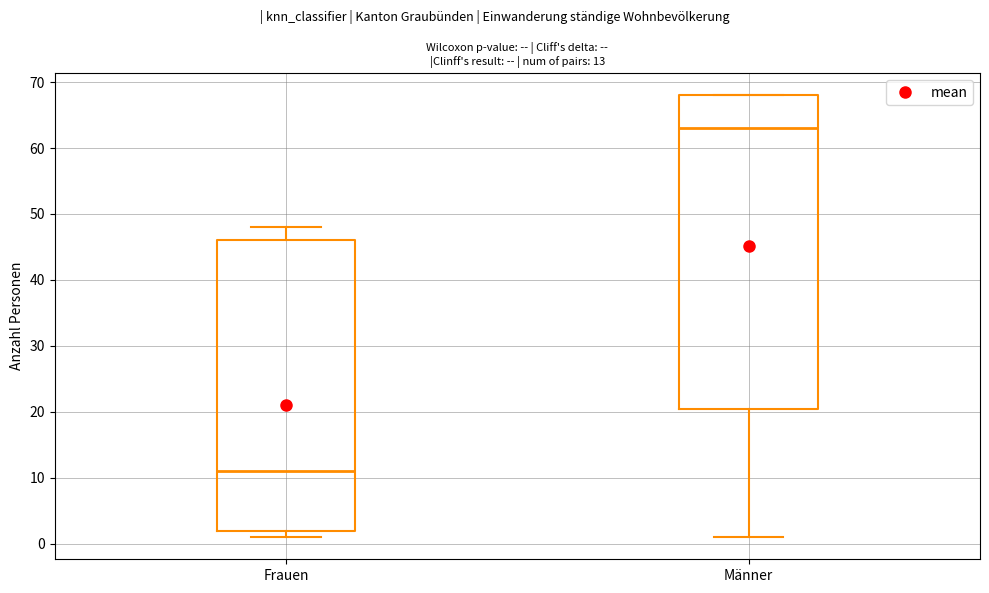

Which box's median line is the highest?

Männer